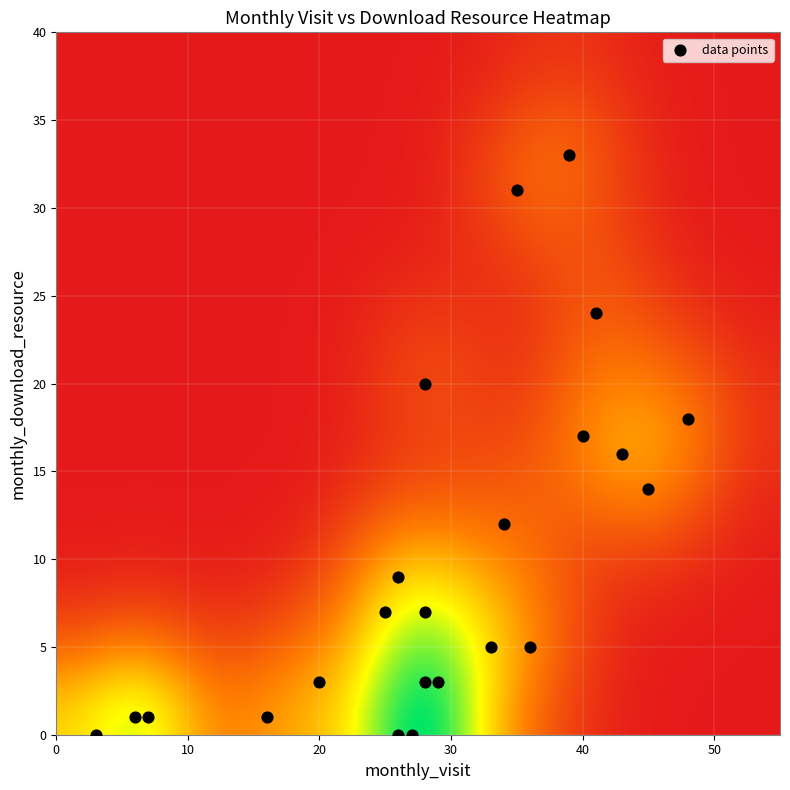

What is the range of X values (max minus min)?

45